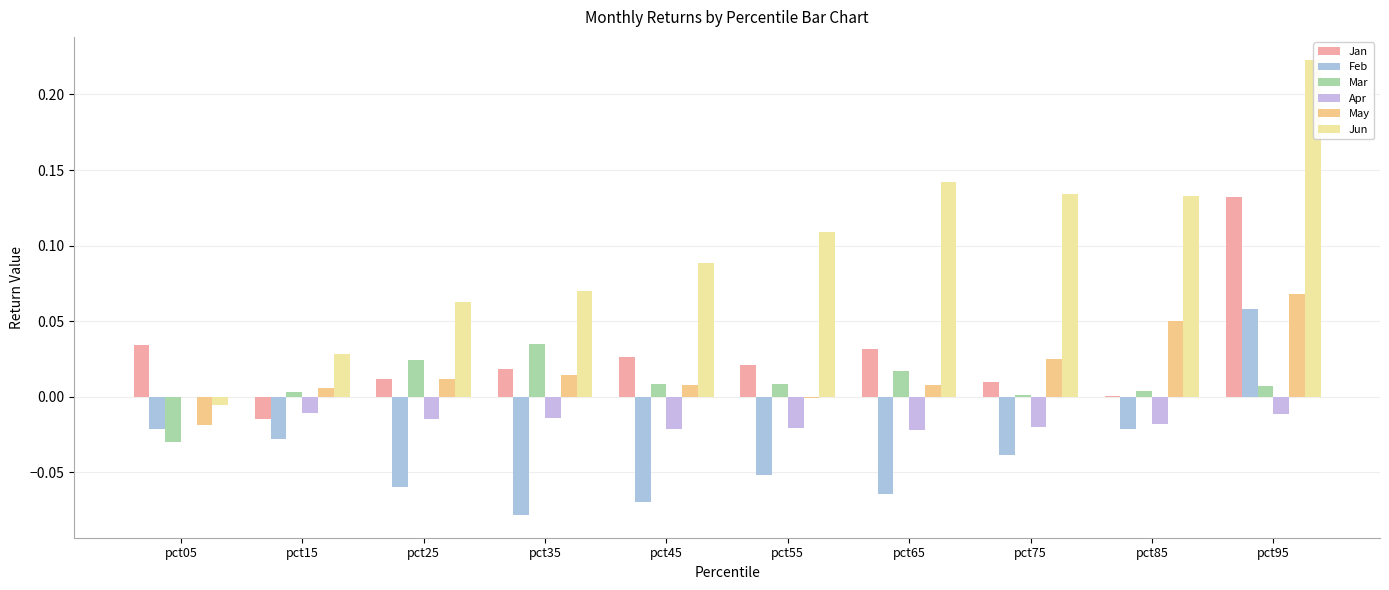

Between pct75 and pct05, which is larger?

pct05